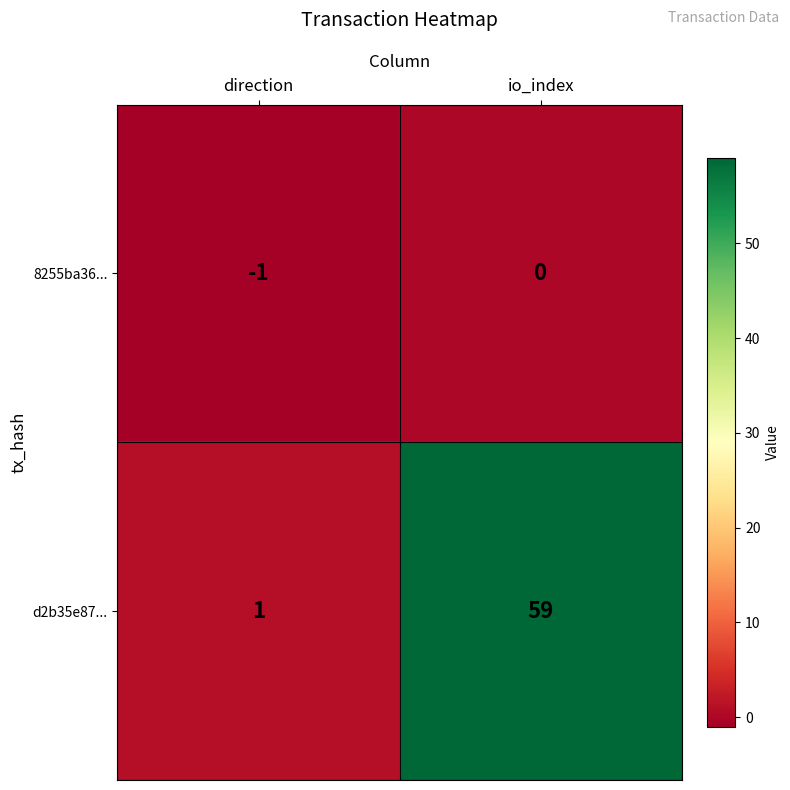

Between direction and io_index, which series saw the biggest shift?

d2b35e87...